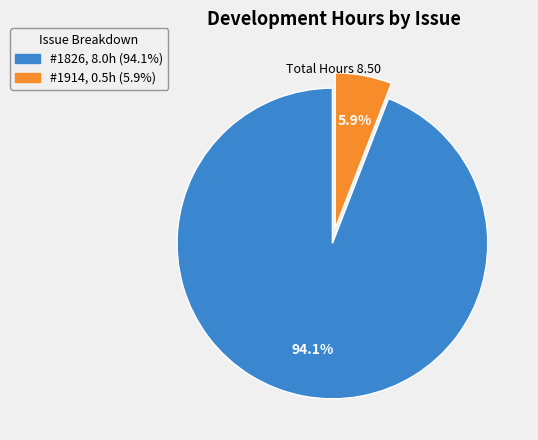

Rank the categories by value from lowest to highest.

#1914, #1826